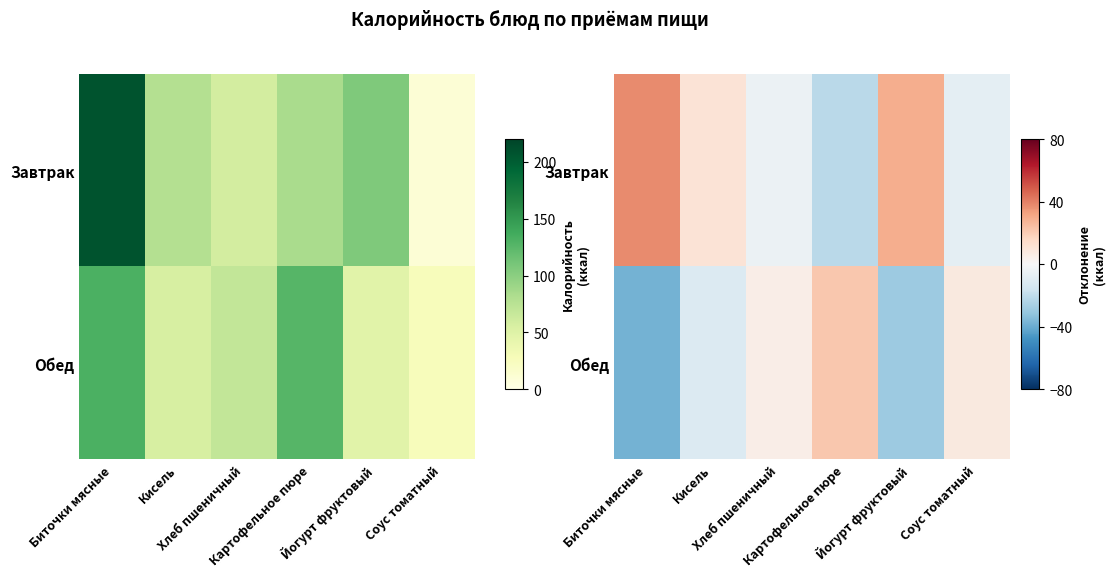

Where is Обед nearest to the value -8?

Кисель